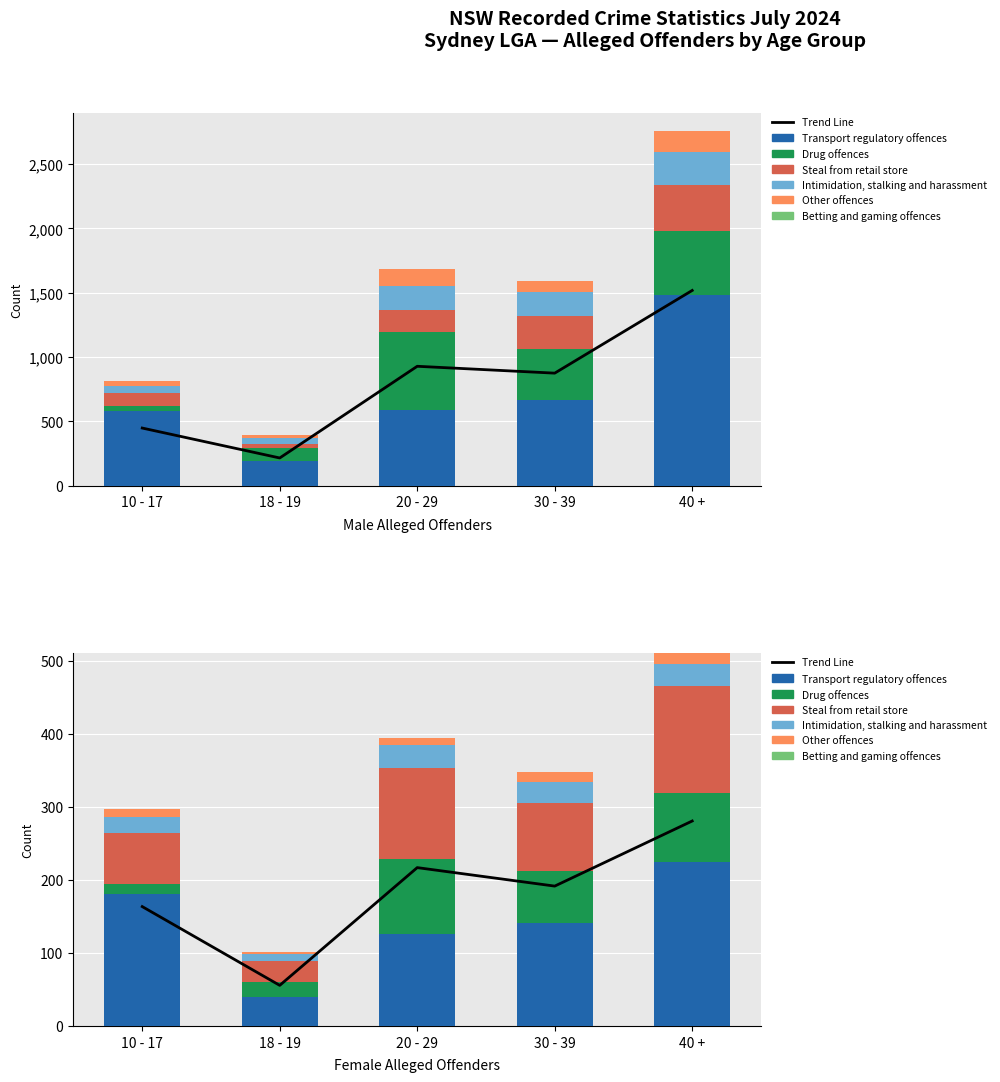

List the labels in order of Steal from retail store value, largest first.

40 +, 30 - 39, 20 - 29, 10 - 17, 18 - 19